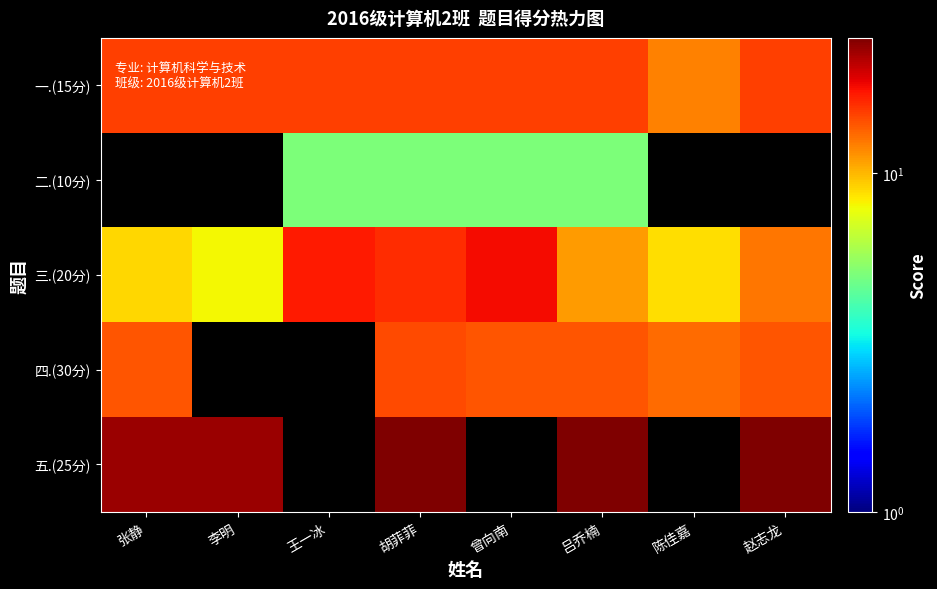

Count the number of data series in this chart.

5